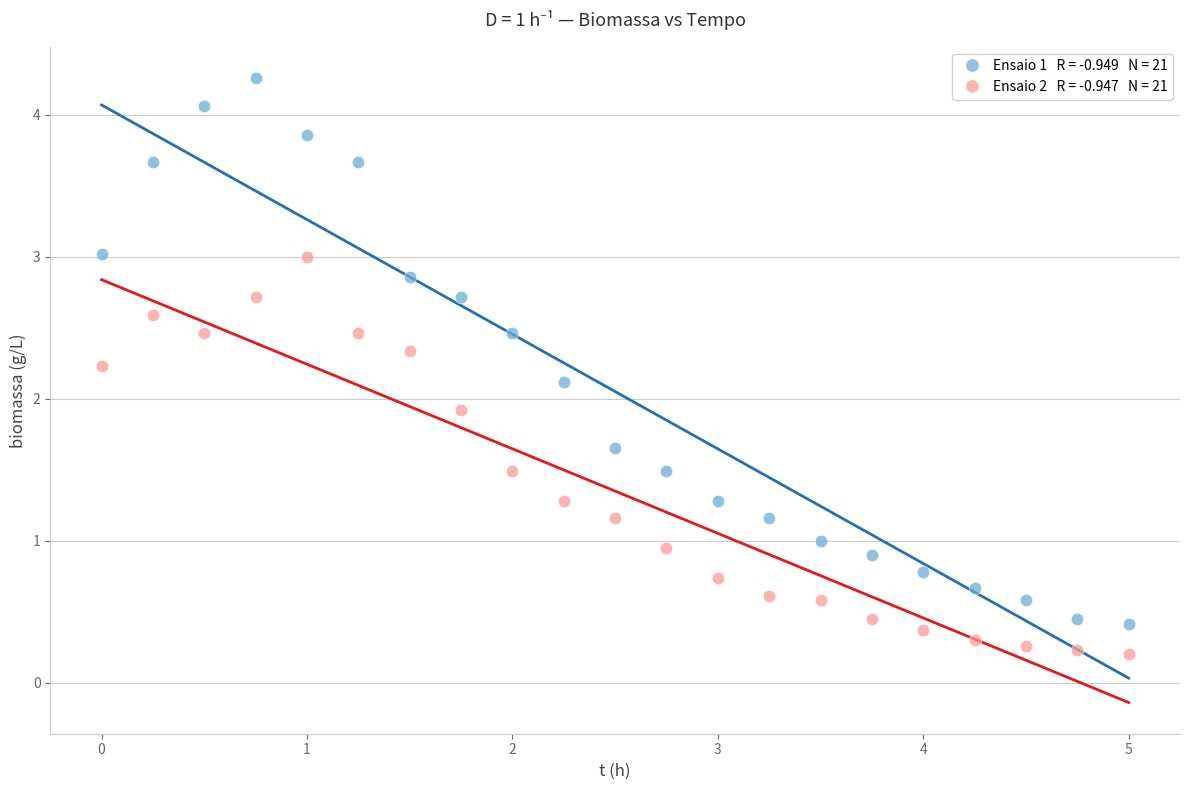

Across all data points, what is the range of X values (max minus min)?

5.0